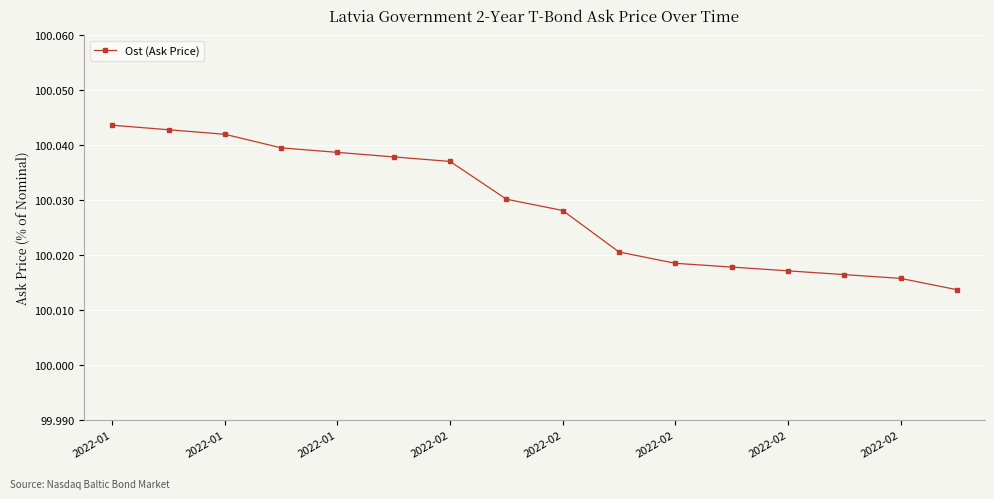

What is the sum of all values?

1600.5